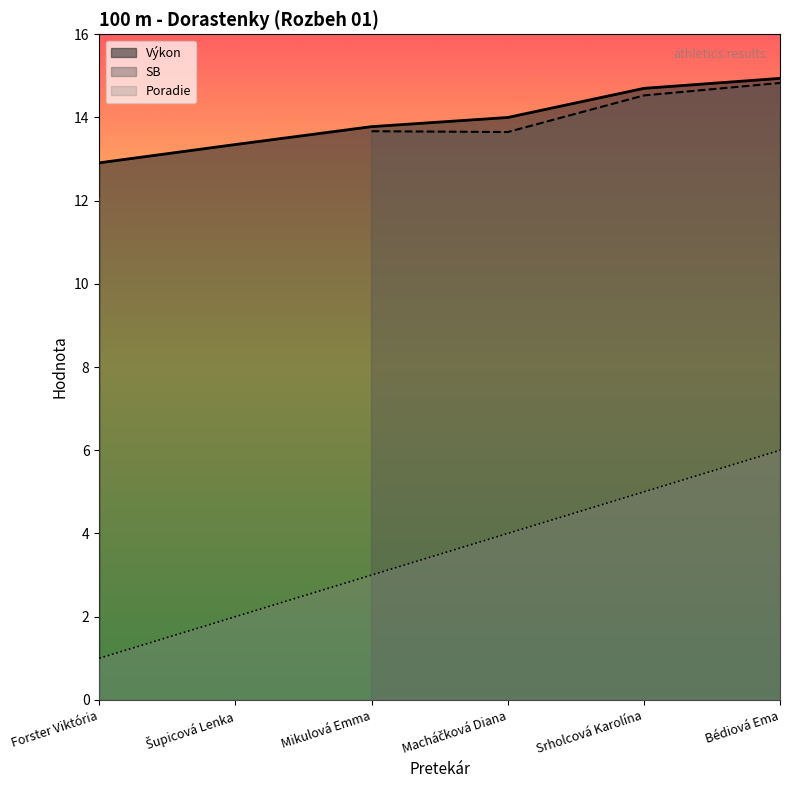

How many categories are shown in the chart?

6